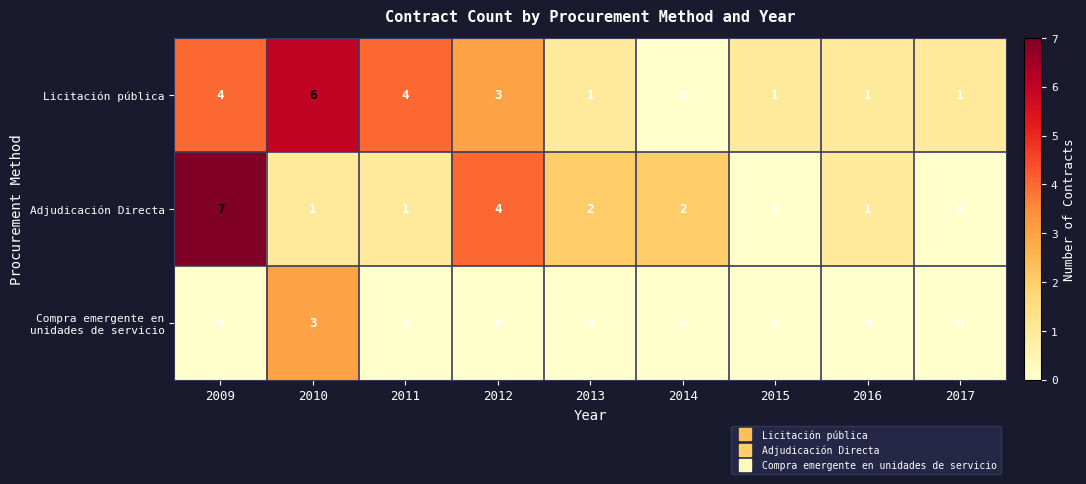

At which category does the chart reach its peak across all series?

2009